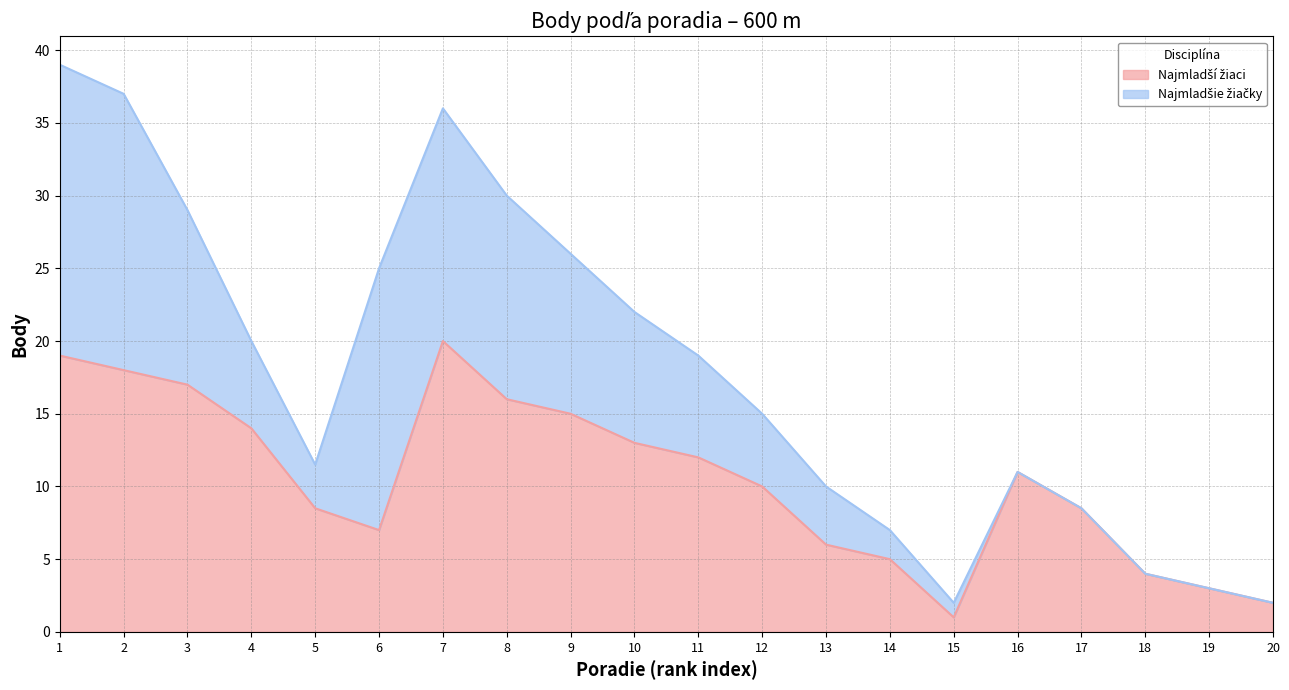

The value at 14 is 1.5. True or false?

False